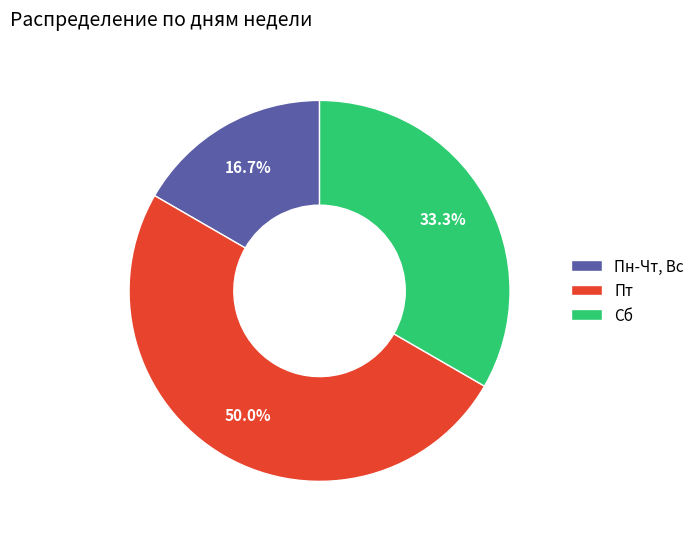

To the nearest percent, what is the combined percentage of Пт and Сб?

83%